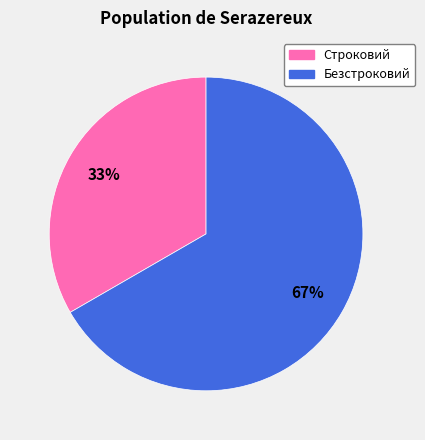

Which slice is the largest?

Безстроковий